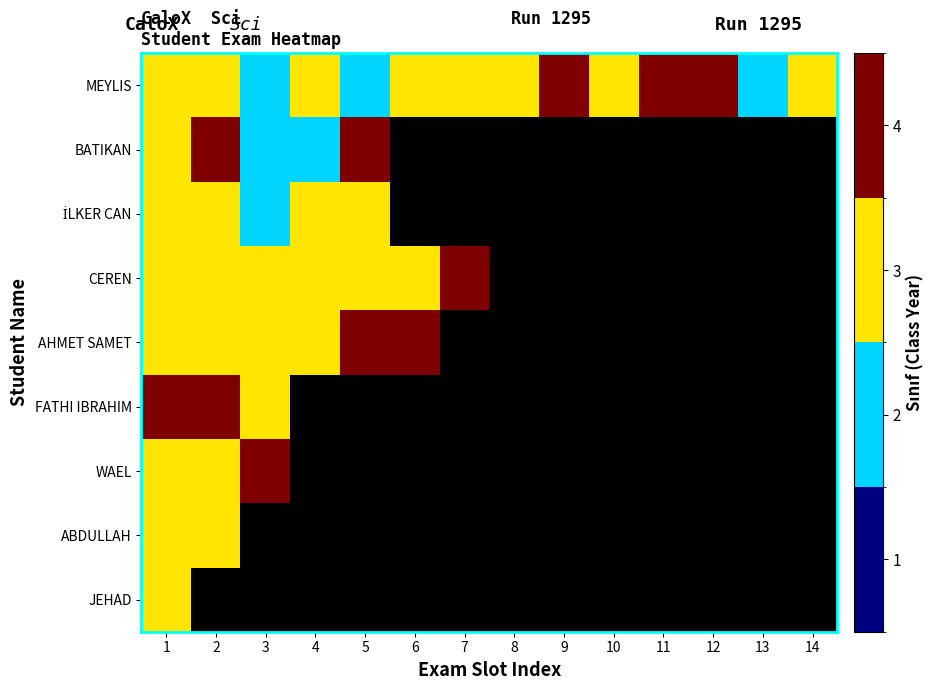

Which has a higher value, 9 or 13?

9